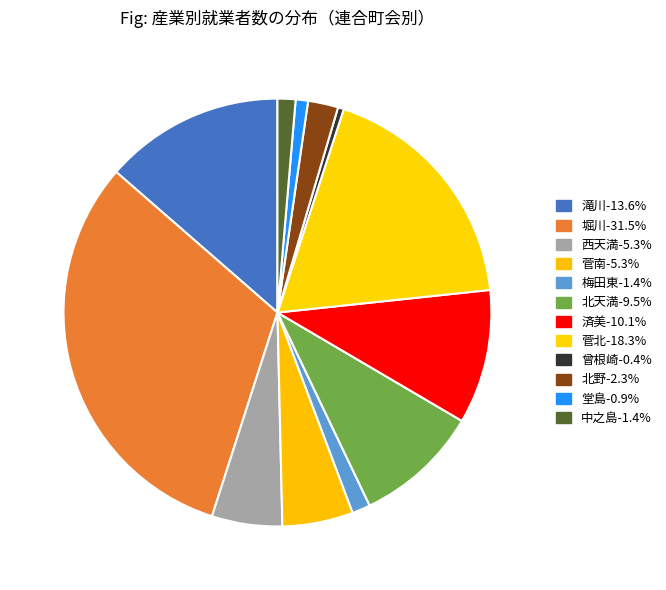

How many segments does this pie chart have?

12